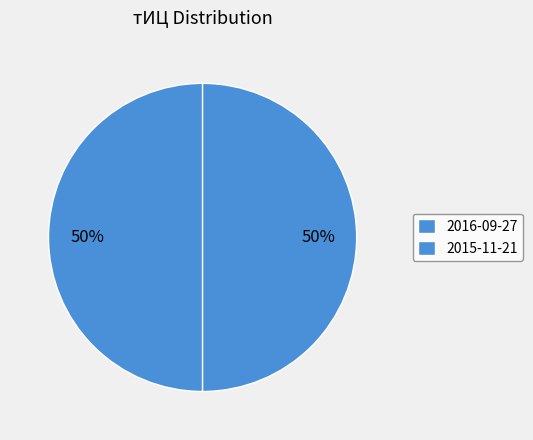

Which slice is the largest?

2016-09-27